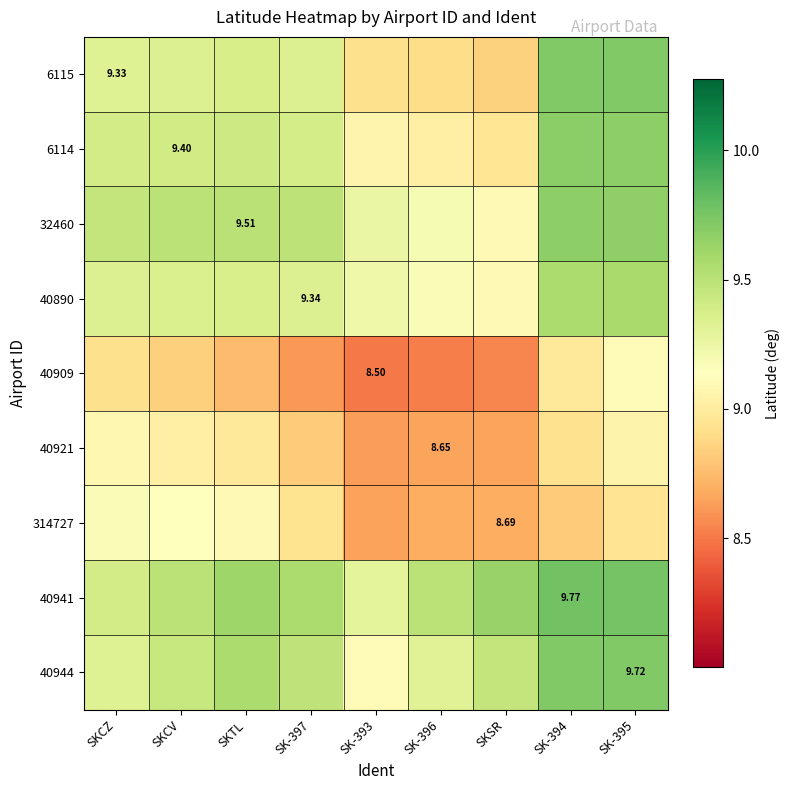

What is the highest value of the 40944 series?

9.7